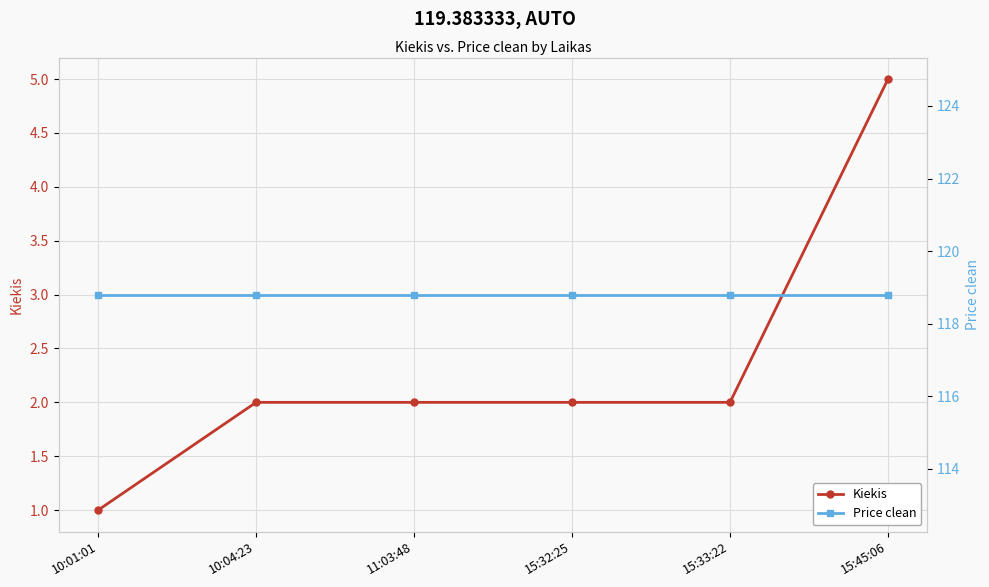

What is the value of the Price clean point at the 5th from the left?

118.8